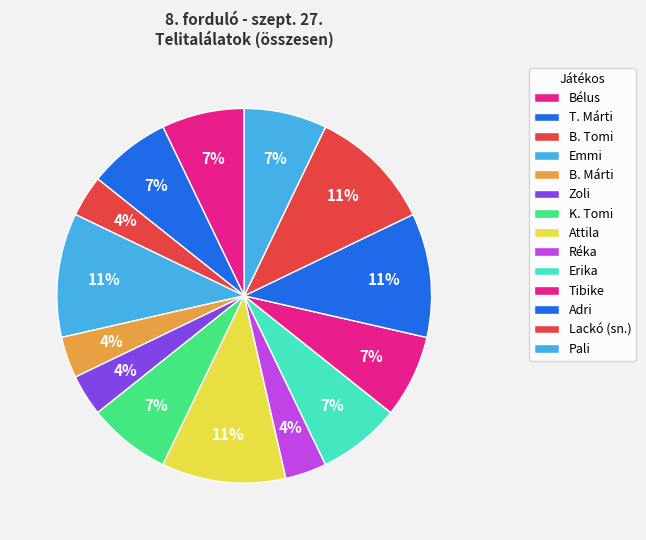

Count the number of slices in the pie.

14